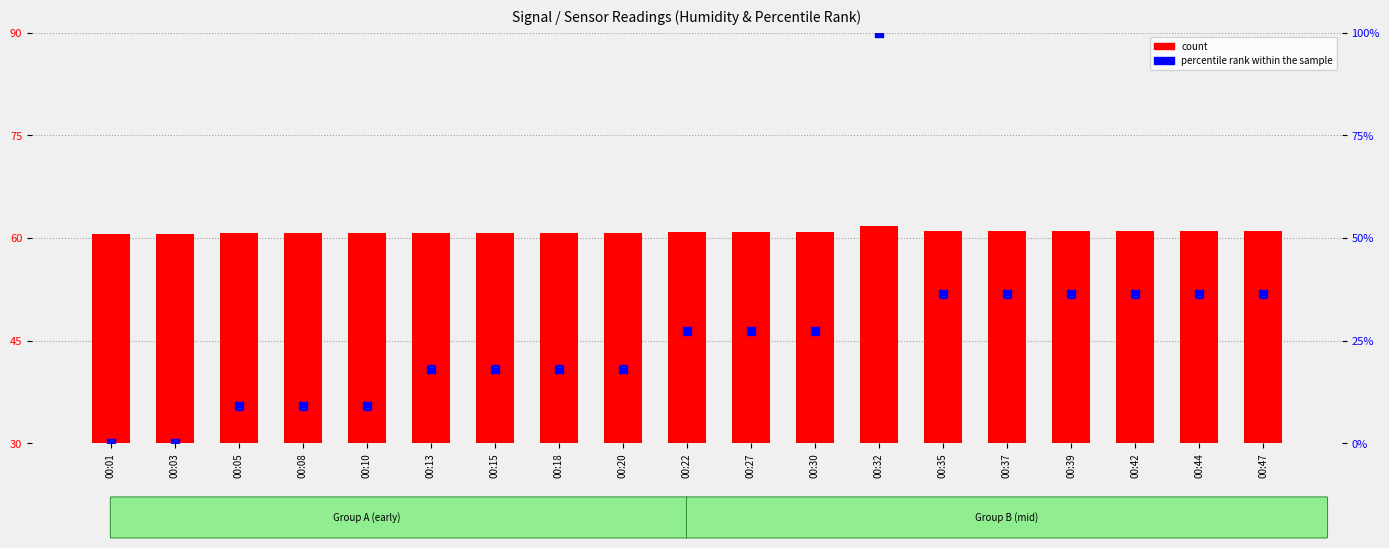

Is the value of count at 00:37 greater than the value of percentile rank within the sample at 00:32?

No